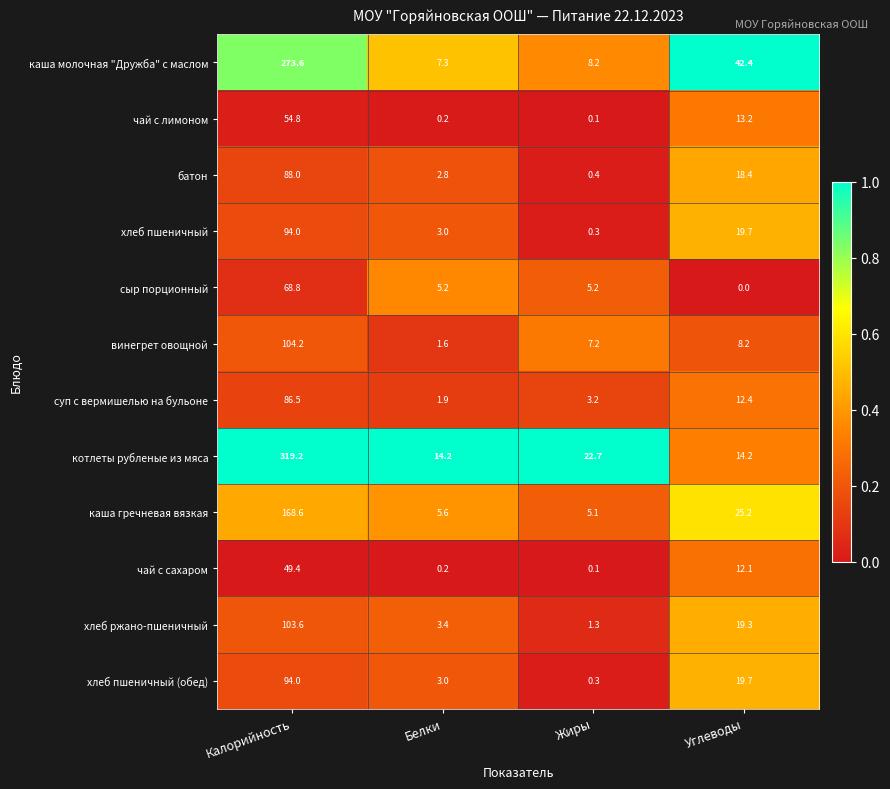

Read the батон value at Углеводы.

18.4